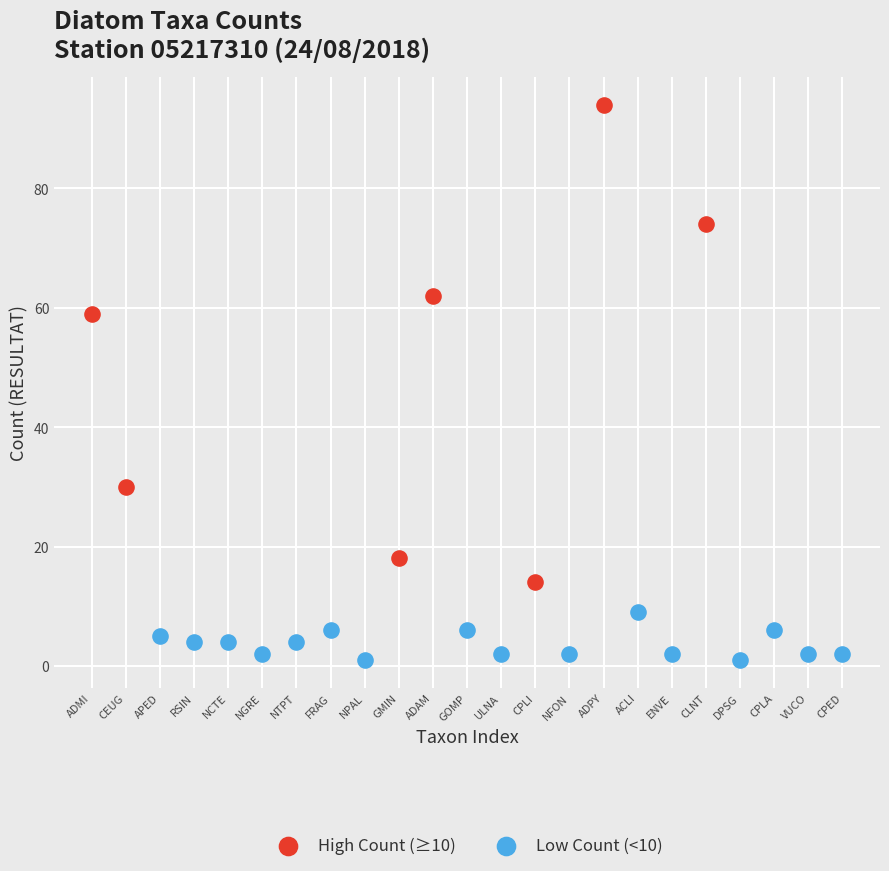

Which series reaches the maximum Y coordinate?

High Count (≥10)